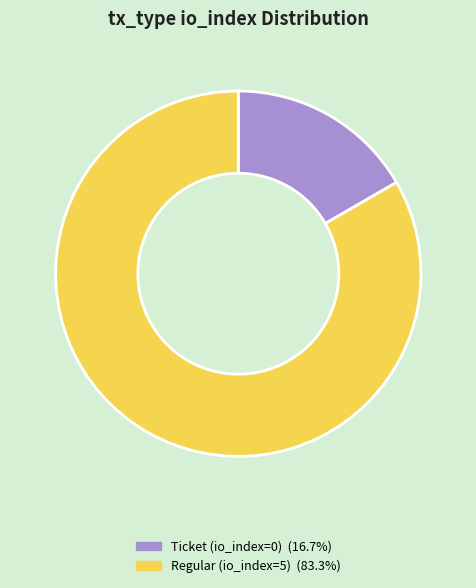

Is the sum of Ticket (io_index=0) and Regular (io_index=5) greater than half?

Yes